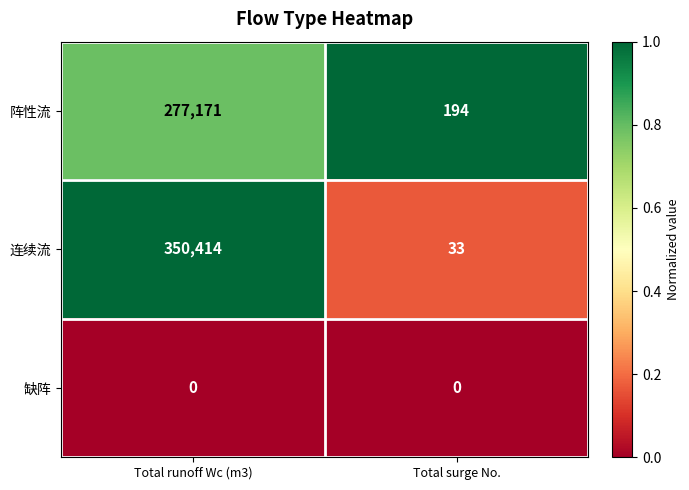

Which series has the largest total across all categories?

连续流